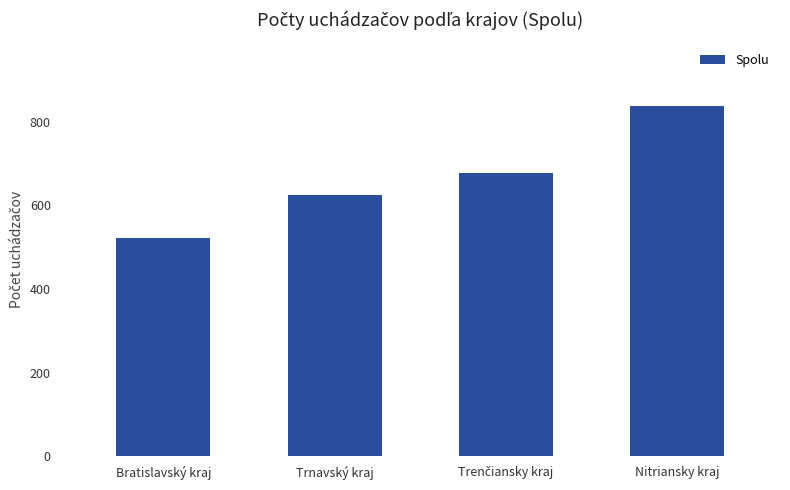

Reading right to left, transcribe all the data shown in this chart.

839	678	625	521